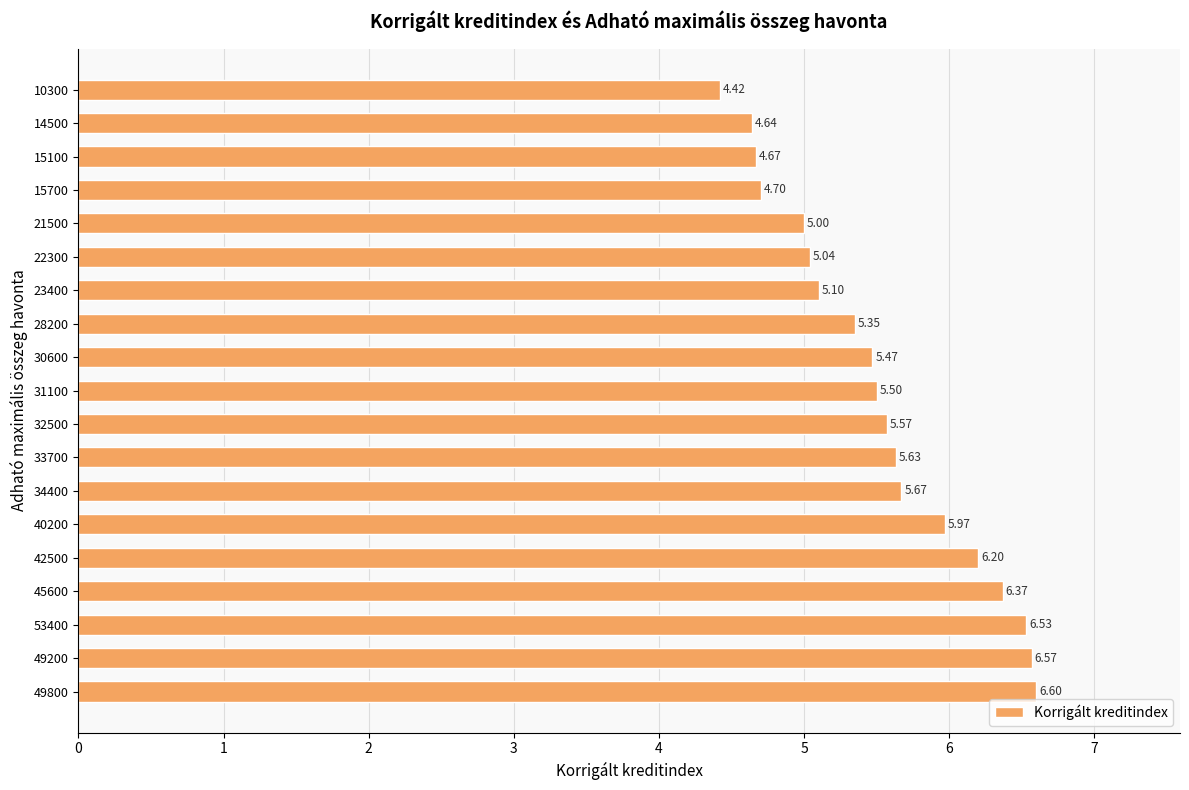

List the labels in order of value, smallest first.

10300, 14500, 15100, 15700, 21500, 22300, 23400, 28200, 30600, 31100, 32500, 33700, 34400, 40200, 42500, 45600, 53400, 49200, 49800